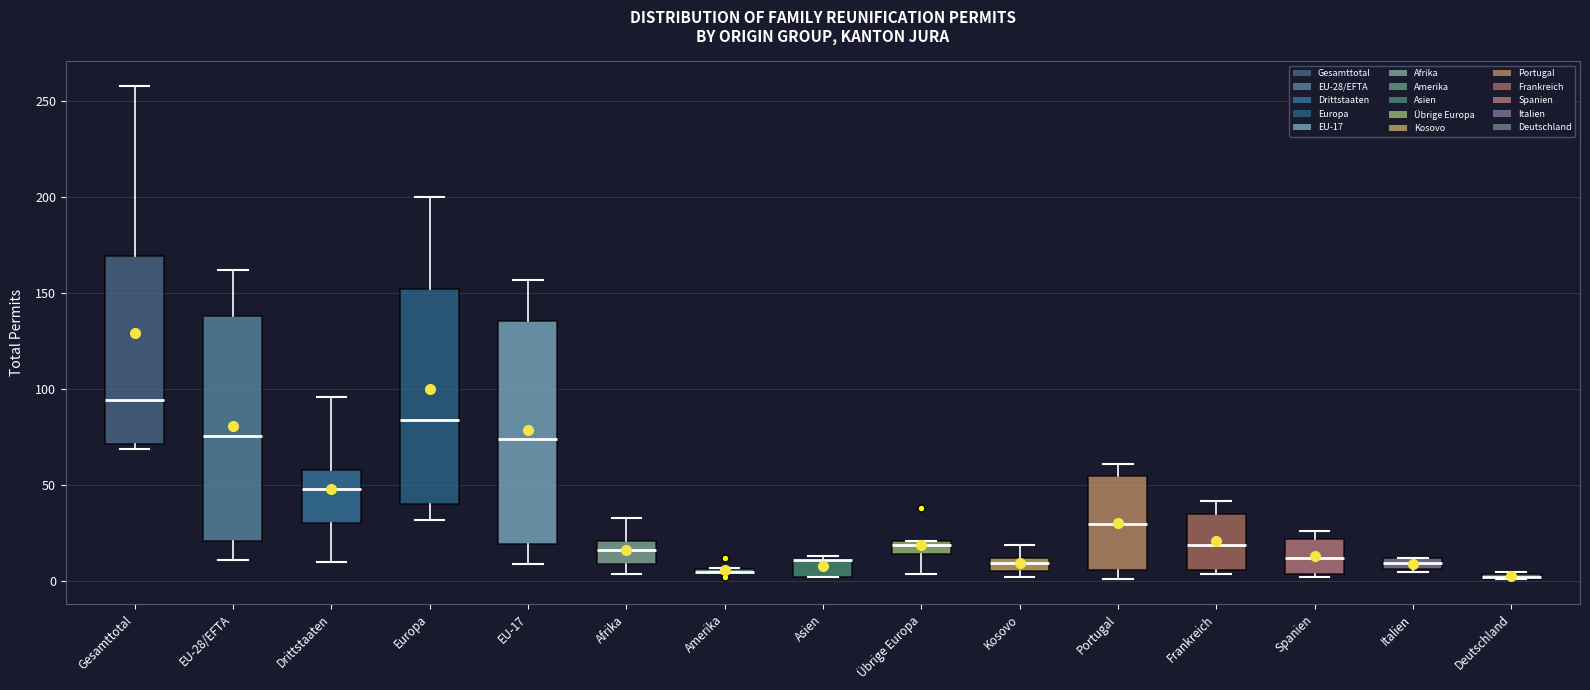

Where is the upper edge of the box for Drittstaaten on the y-axis? The values are not printed on the chart, so give them approximately, as read against the axis.

60